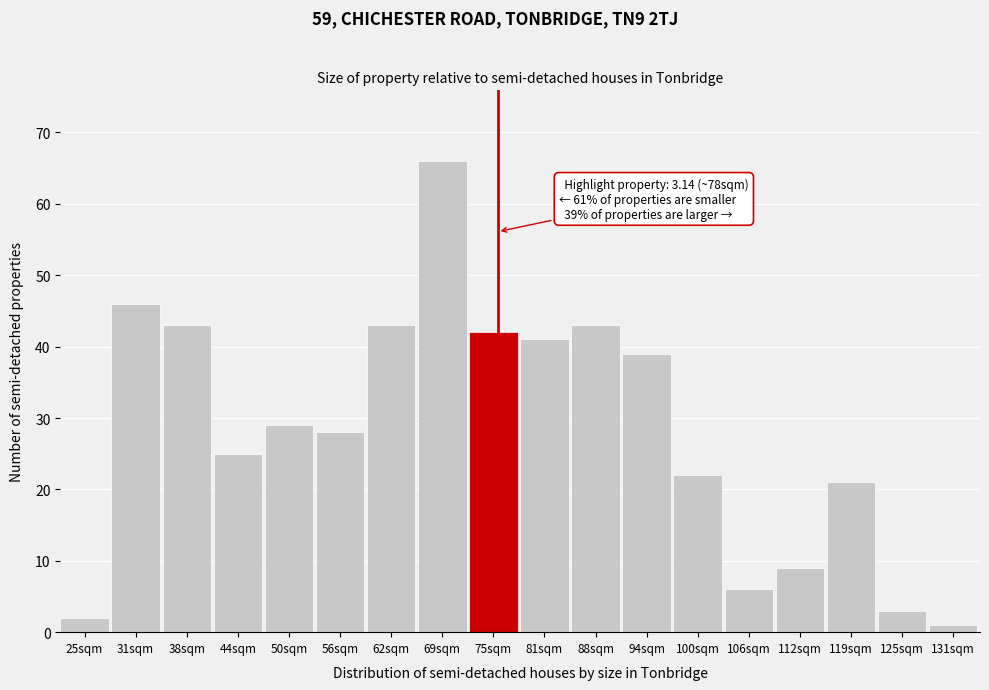

Reading left to right, list all the values displayed in this chart.

2	46	43	25	29	28	43	66	42	41	43	39	22	6	9	21	3	1